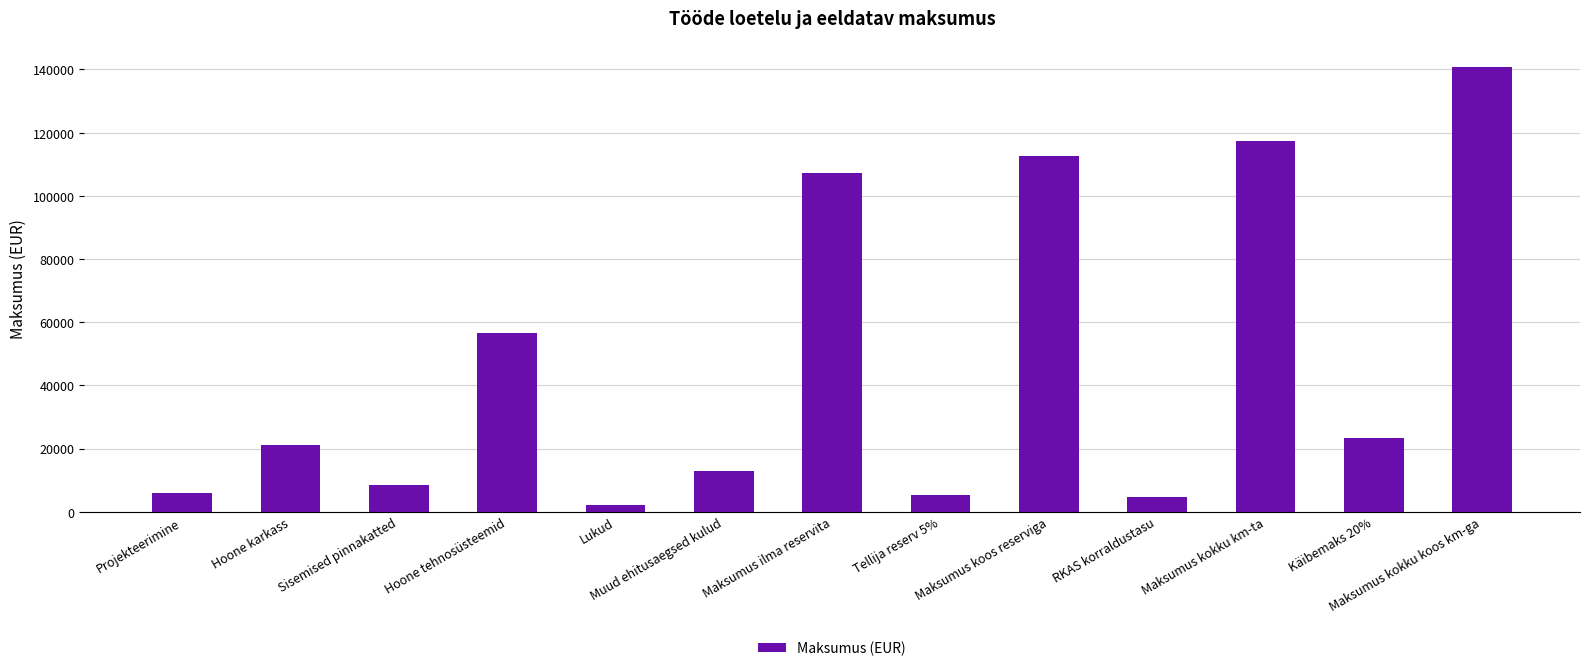

Reading left to right, extract all data points from this chart.

6058.0	21150.0	8317.0	56602.0	2196.0	12834.0	107157.0	5357.9	112514.9	4760.0	117274.9	23455.0	140729.8